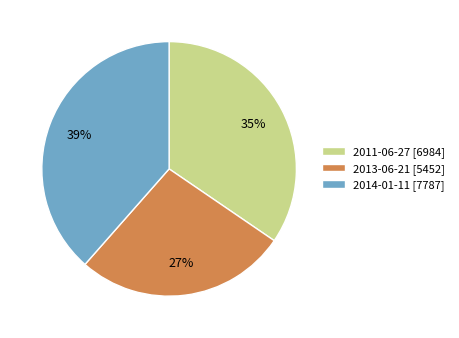

Does any single category account for the majority?

No